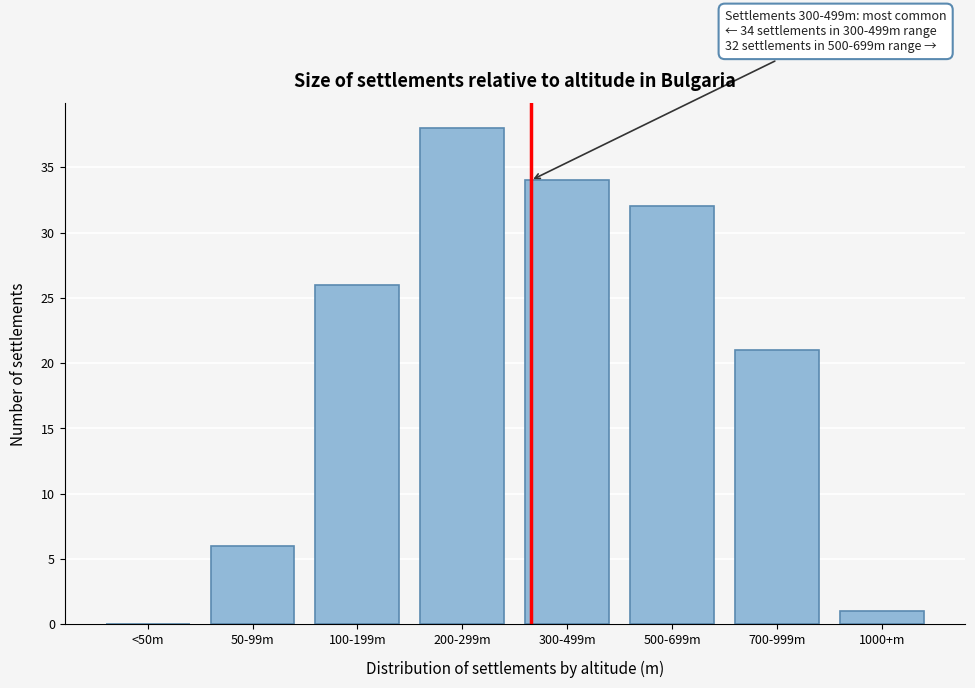

Reading right to left, transcribe all the data shown in this chart.

1000+m=1	700-999m=21	500-699m=32	300-499m=34	200-299m=38	100-199m=26	50-99m=6	<50m=0